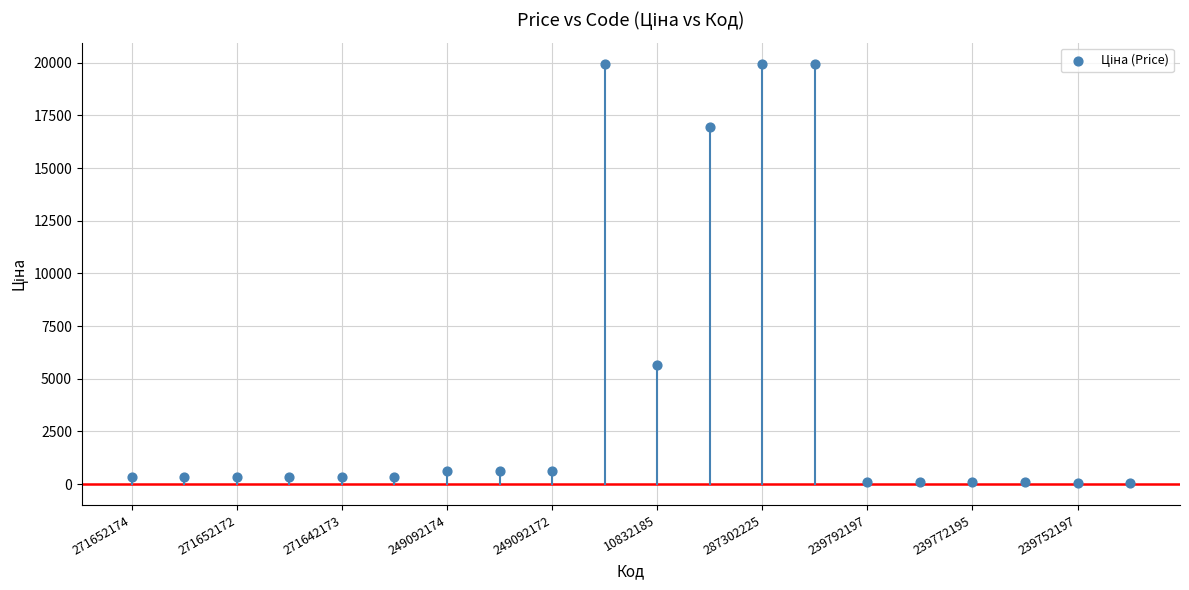

What Y value in the scatter plot is closest to 10010?

5673.8